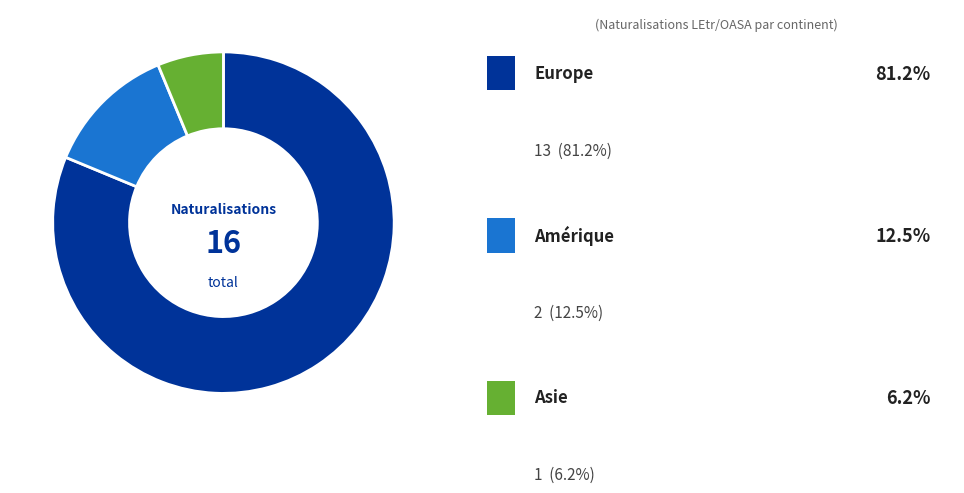

Does any single category account for the majority?

Yes